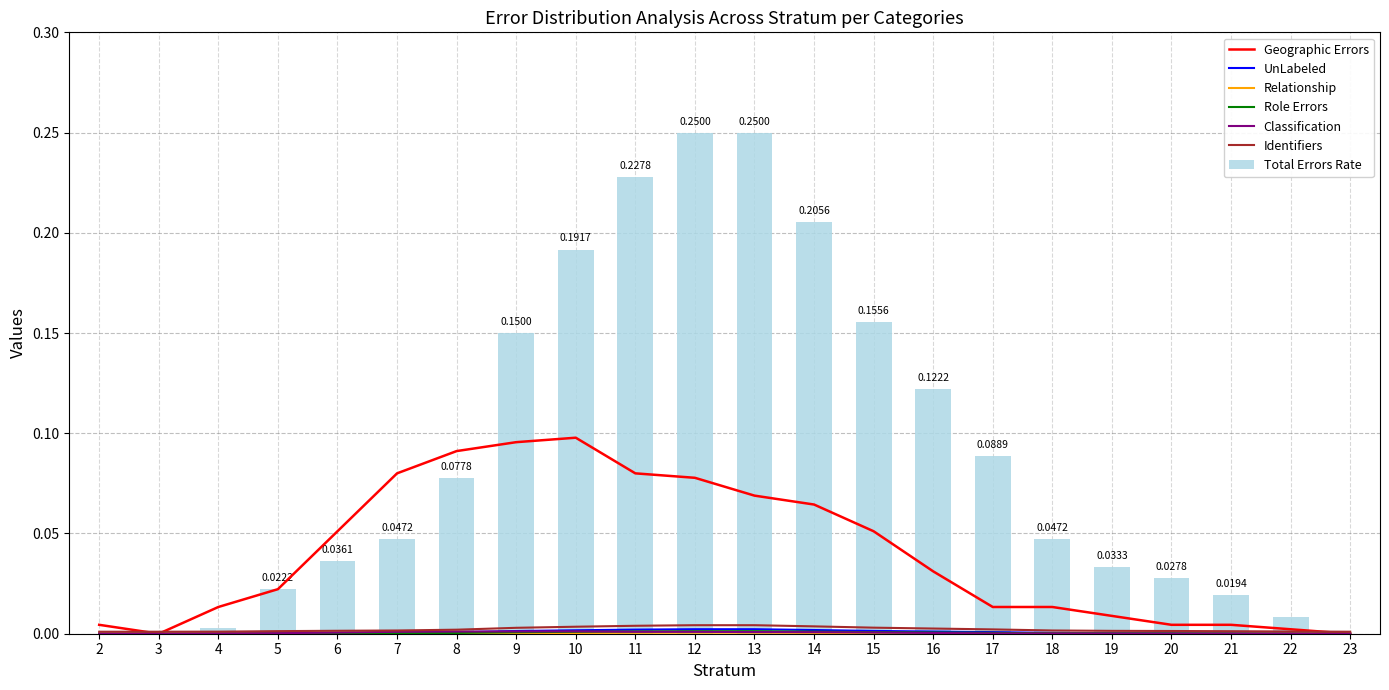

Rank the categories by NB_HORAIRE value from lowest to highest.

2, 3, 23, 4, 22, 21, 5, 20, 19, 6, 7, 18, 8, 17, 16, 9, 15, 10, 14, 11, 12, 13